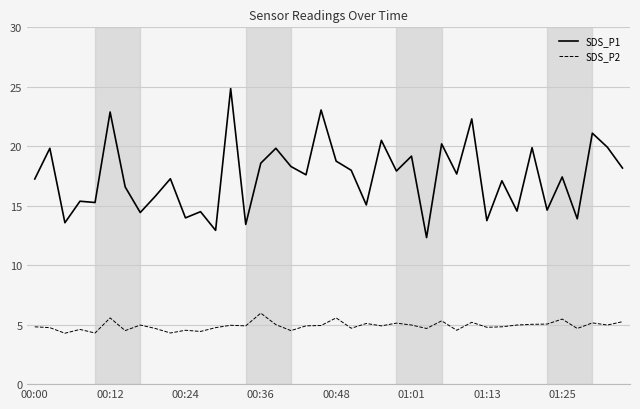

Rank the series by their maximum value, from lowest to highest.

SDS_P2, SDS_P1